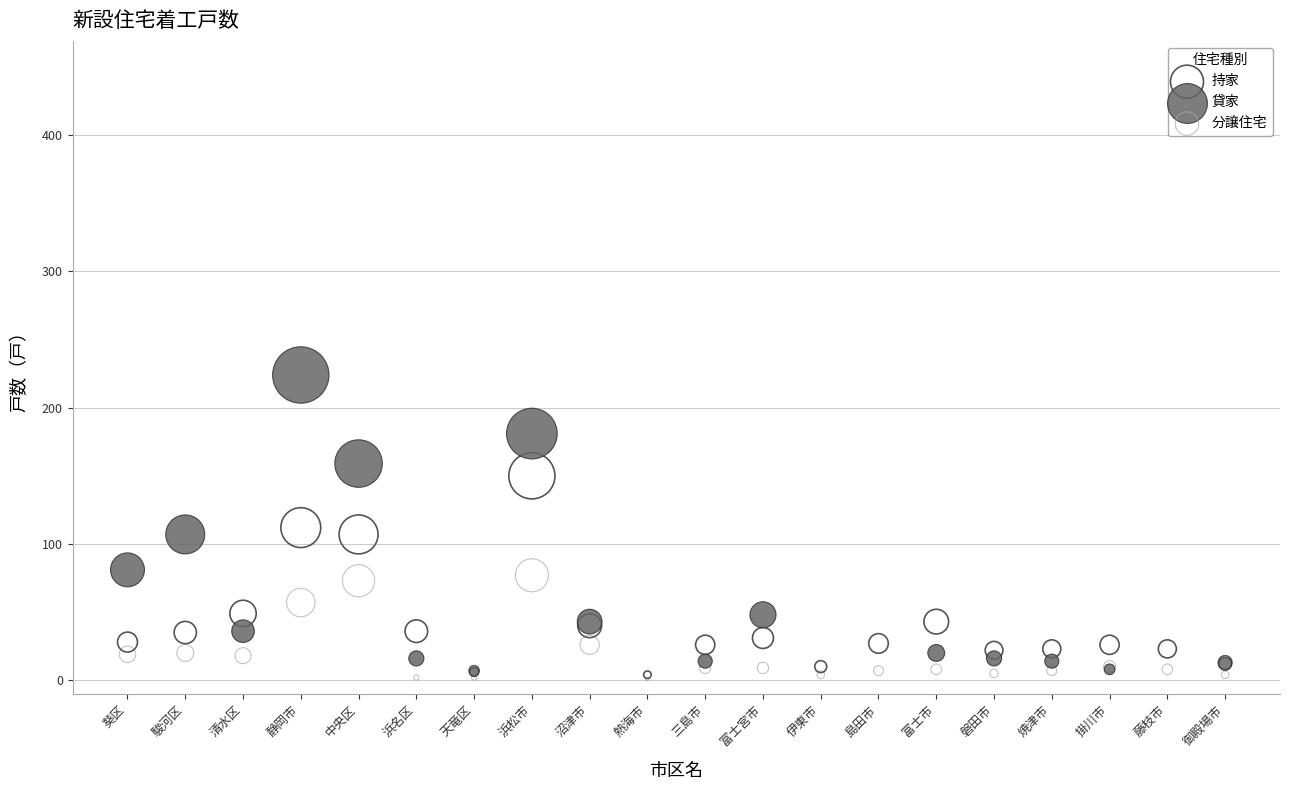

Which series reaches the maximum Y coordinate?

貸家